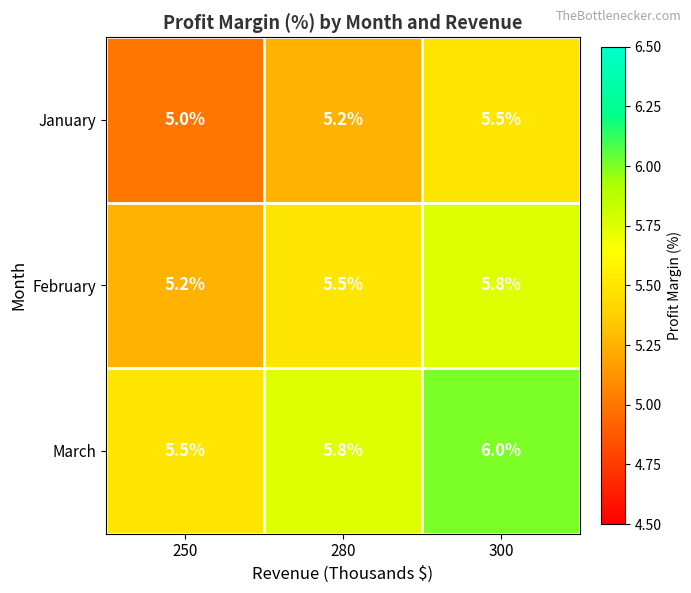

Which series has the widest spread of values?

February